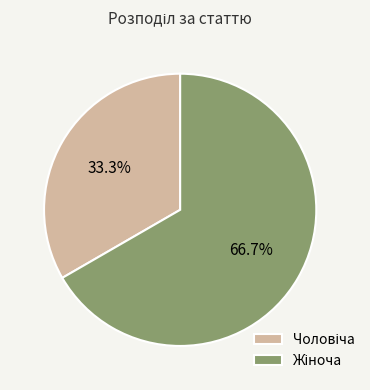

Combined, what portion of the pie is Жіноча and Чоловіча?

100.0%